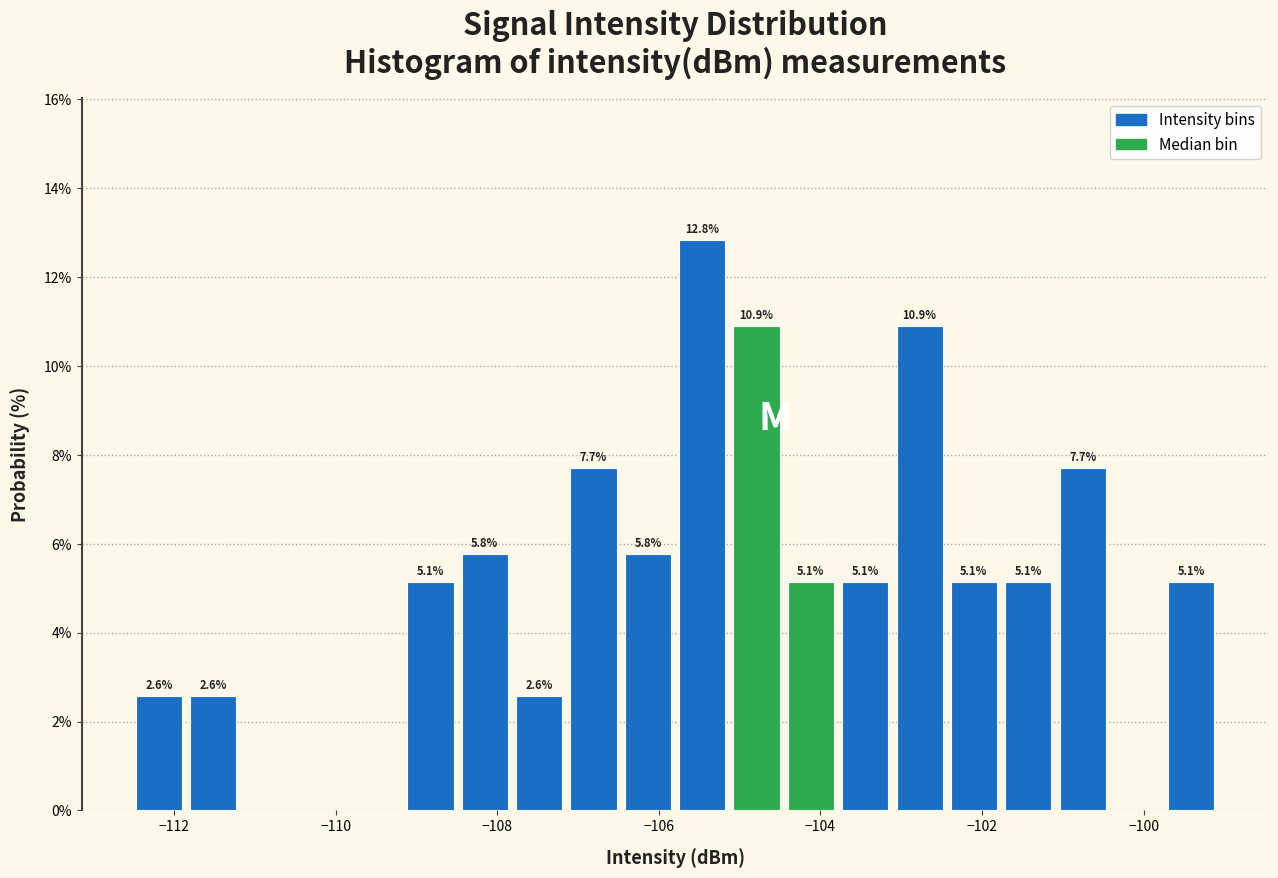

Around what value on the x-axis is the tallest bar? Give the approximate position of its centre, as read against the axis.

-105.4